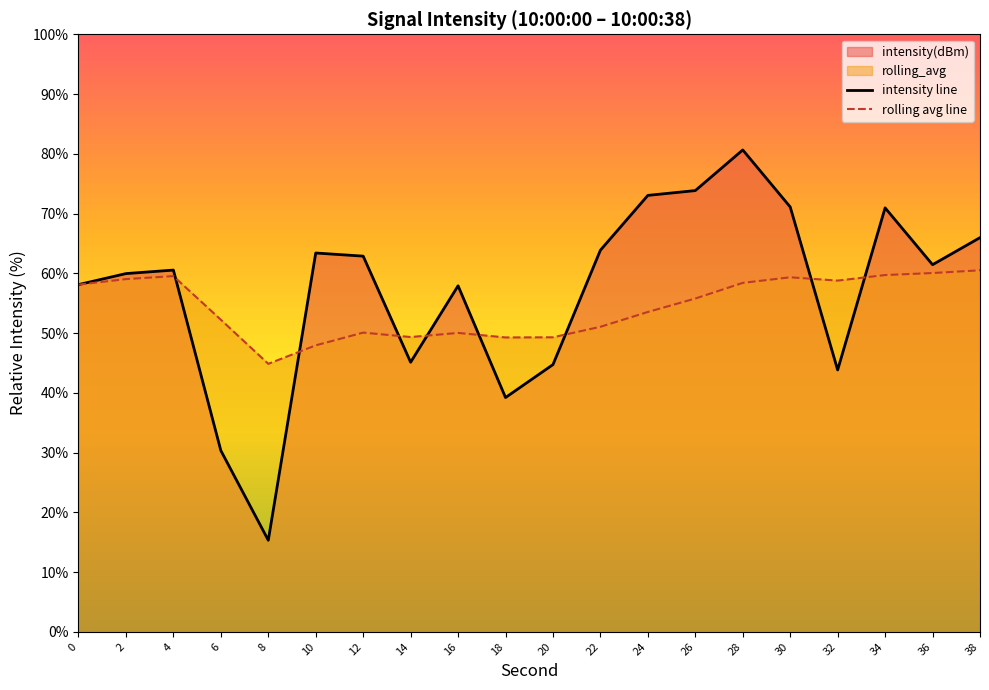

Which series changed the most between 18 and 26?

intensity line